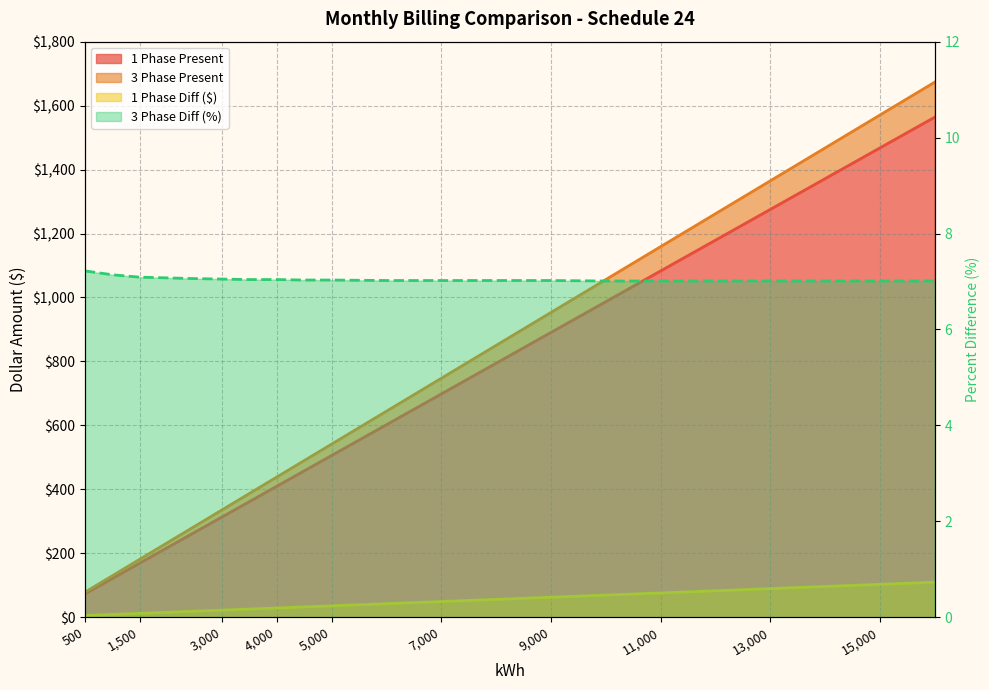

Which category has the highest value in the 3 Phase Proposed Diff Pct series?

500